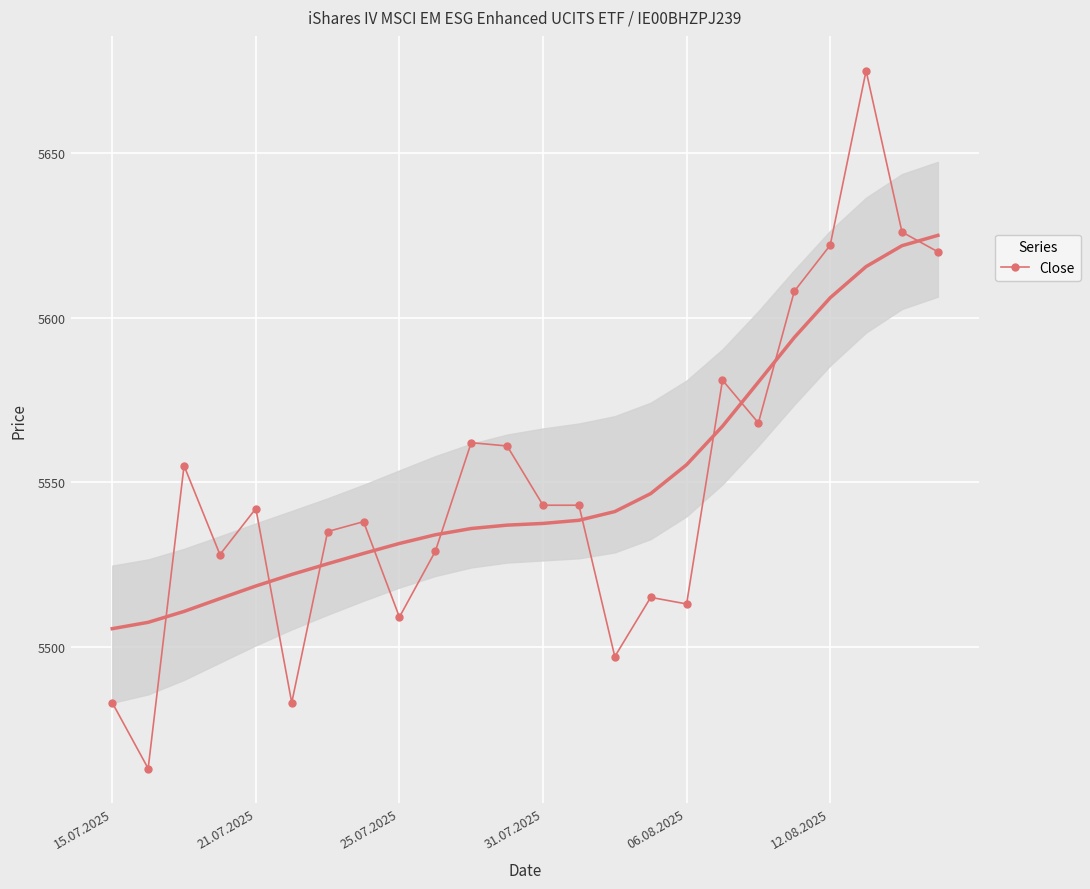

The Close series shows 5513 at 06.08.2025. True or false?

True